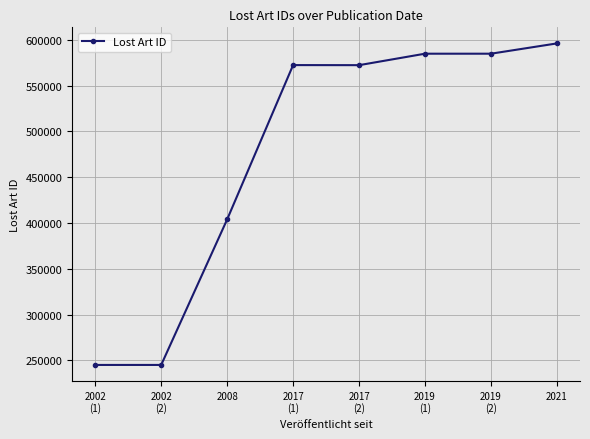

What is the label of the 1st point from the right?

2021